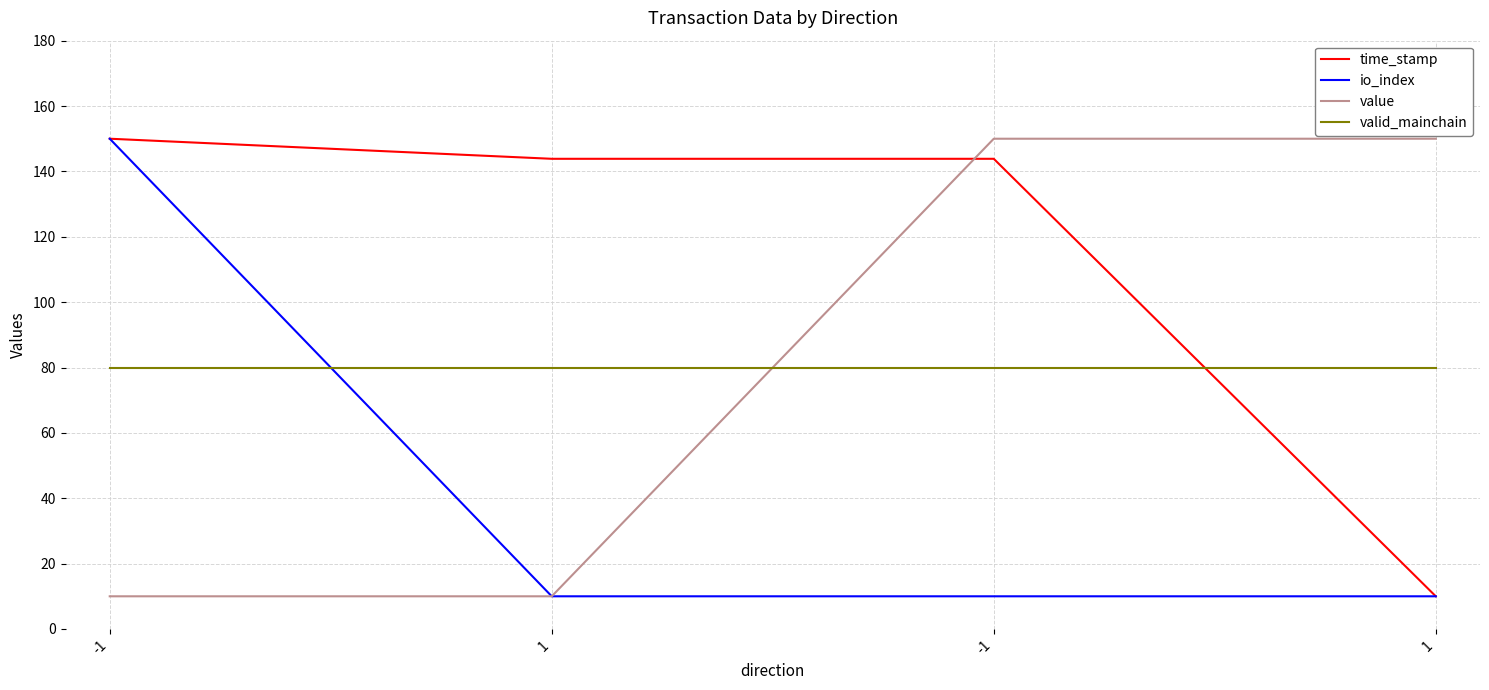

True or false: valid_mainchain and time_stamp intersect in this chart.

True